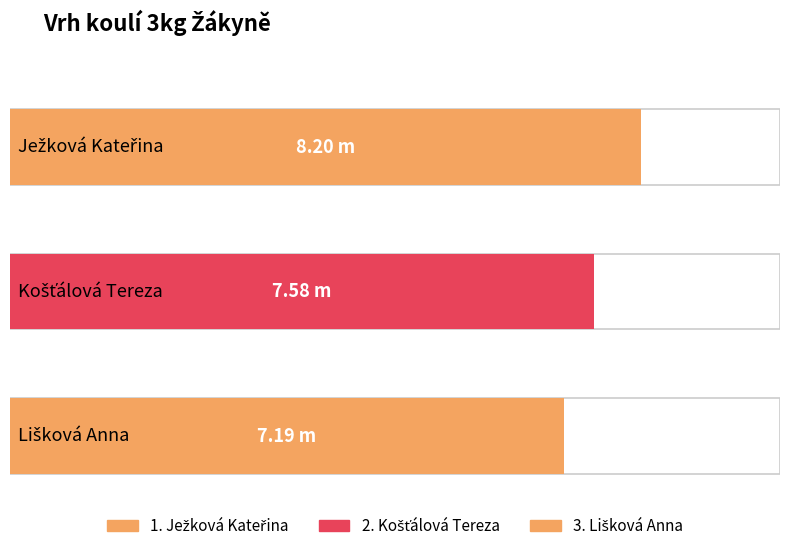

List the labels in order of value, largest first.

Ježková Kateřina, Košťálová Tereza, Lišková Anna